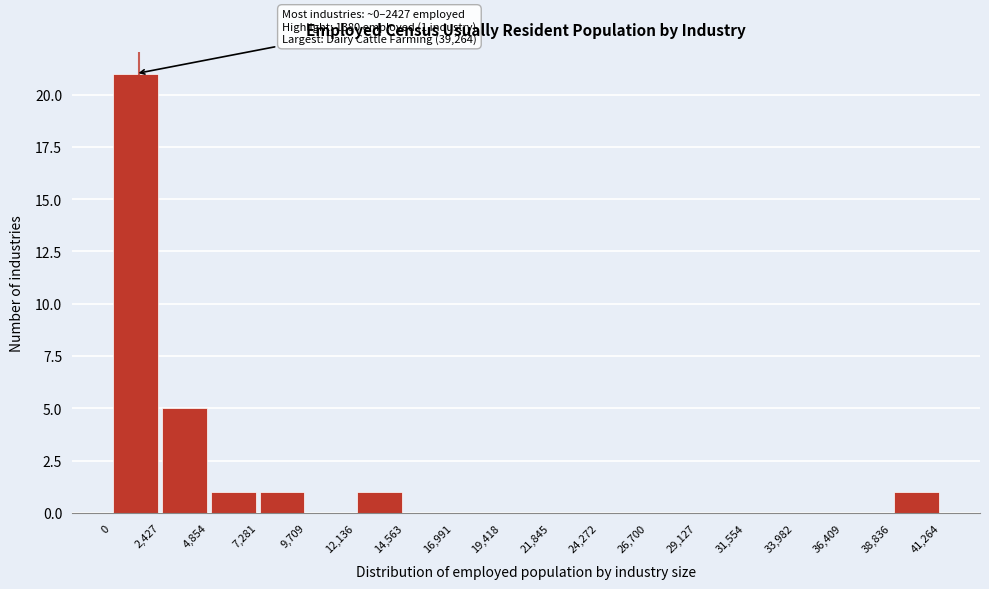

Which range on the x-axis has the tallest bar?

0 to 2,427